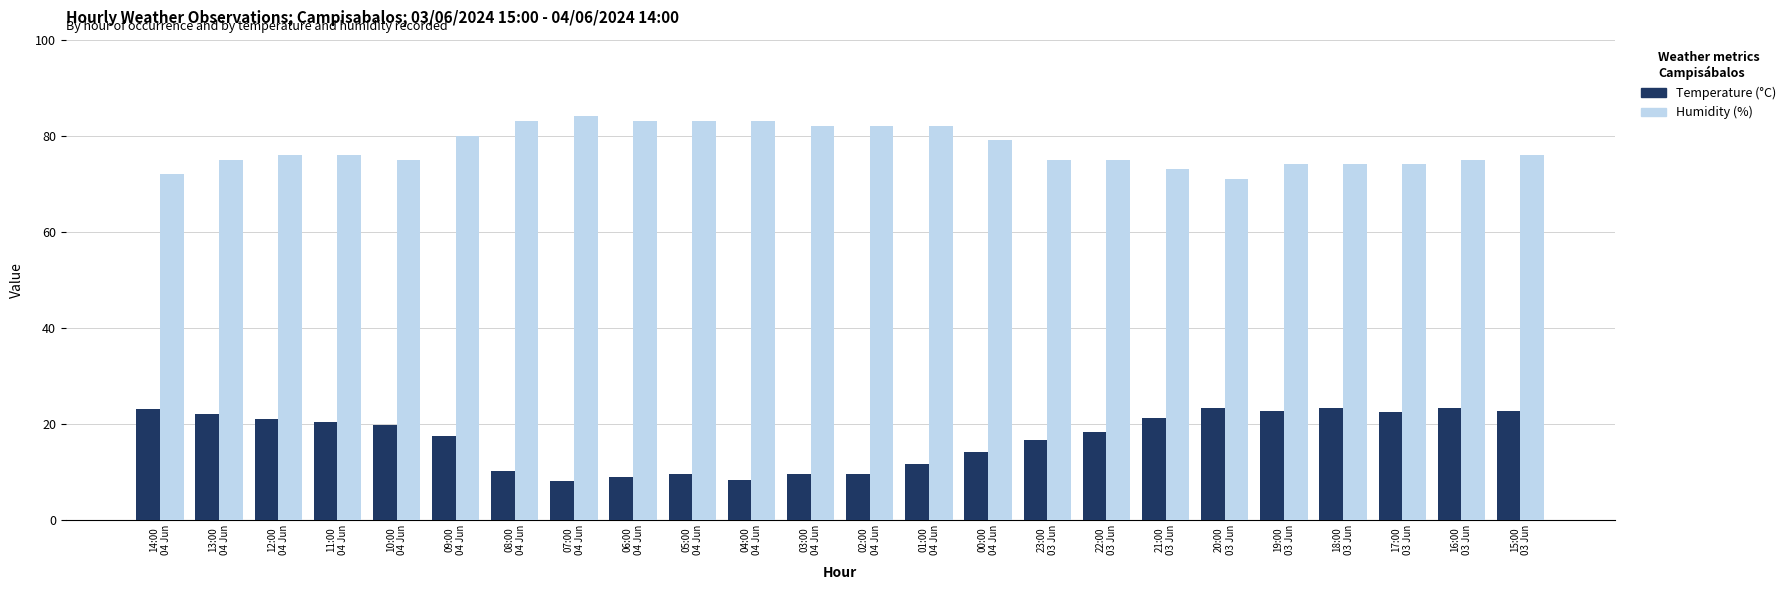

What is the lowest value of the Temperature (°C) series?

8.1